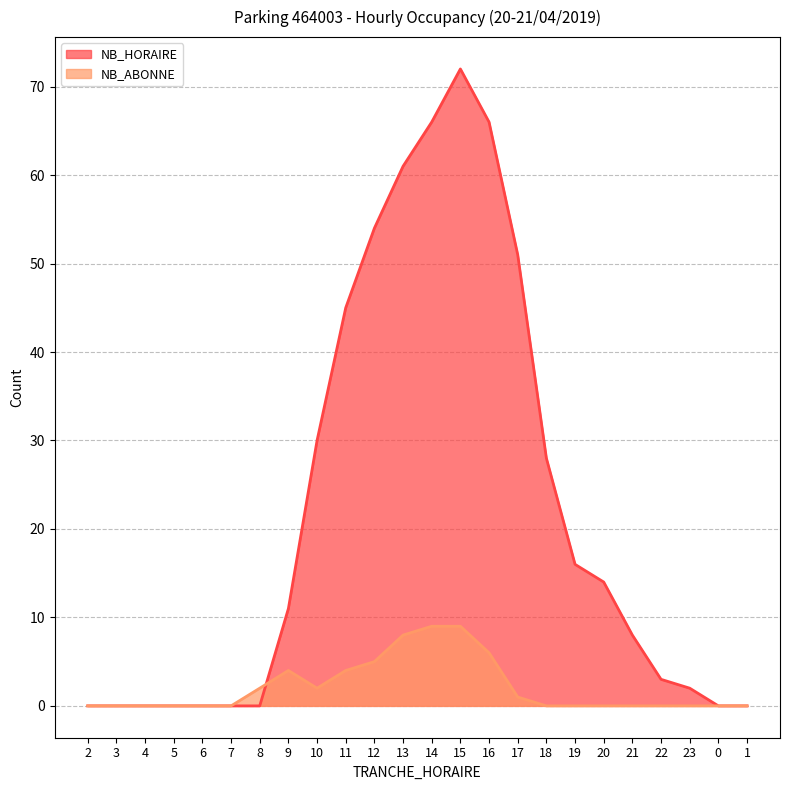

Reading left to right, what are all the values shown in this chart?

NB_HORAIRE: 0	0	0	0	0	0	0	11	30	45	54	61	66	72	66	51	28	16	14	8	3	2	0	0
NB_ABONNE: 0	0	0	0	0	0	2	4	2	4	5	8	9	9	6	1	0	0	0	0	0	0	0	0